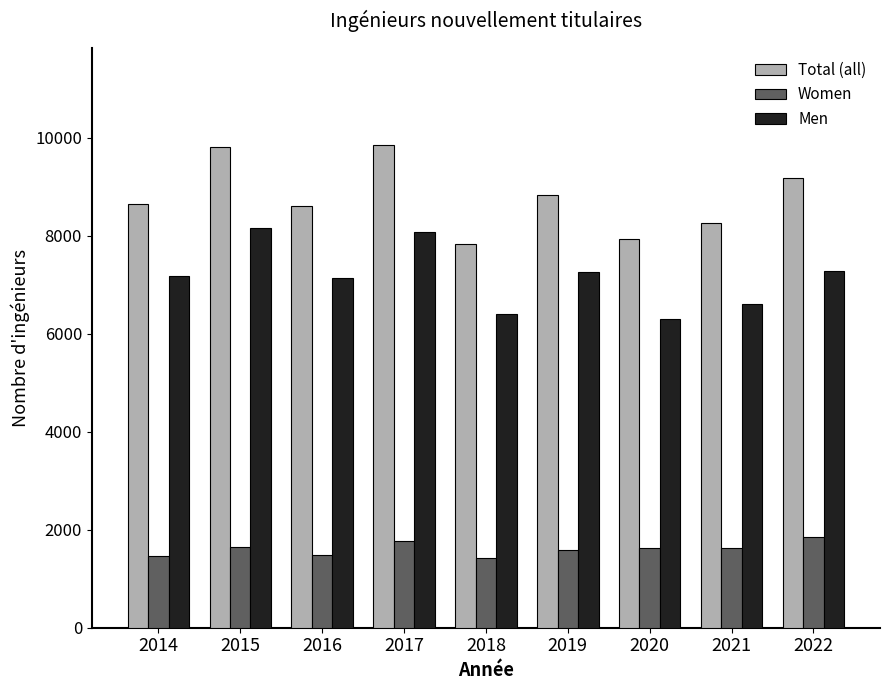

Which series has the largest range (max minus min)?

Total (all)